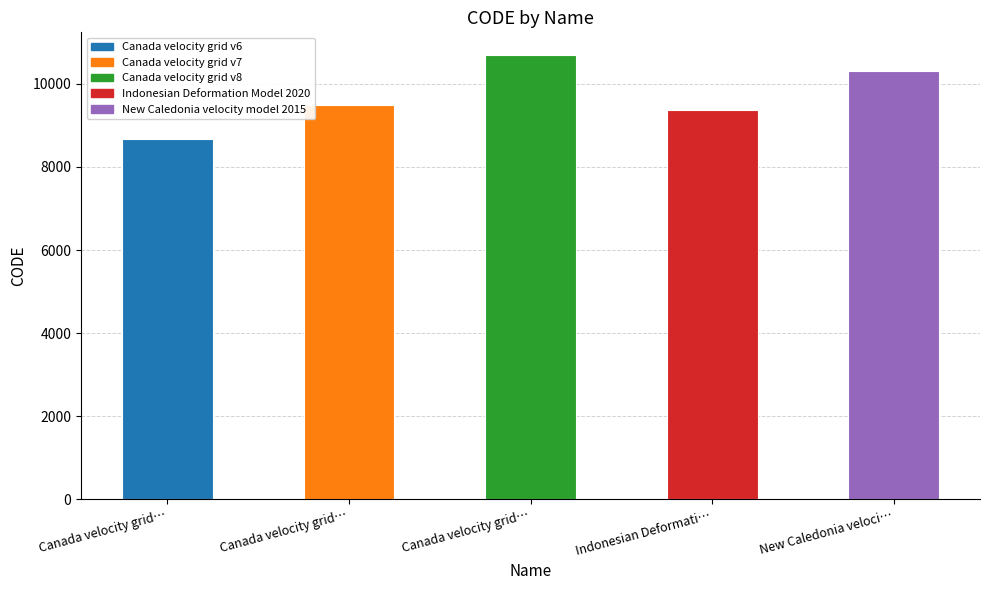

How many values are below 9483?

2